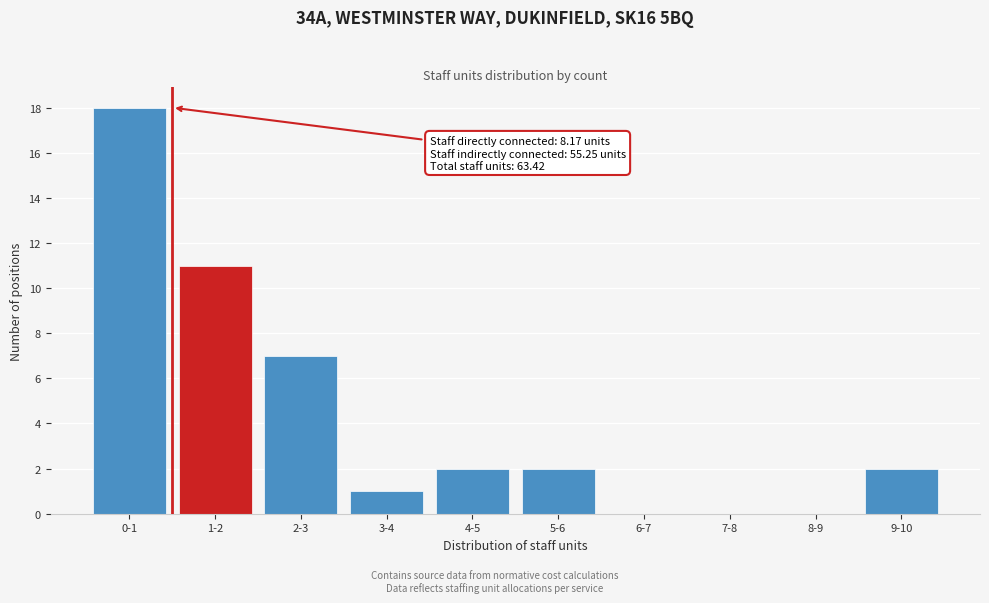

Reading right to left, list all the values displayed in this chart.

9-10=2	8-9=0	7-8=0	6-7=0	5-6=2	4-5=2	3-4=1	2-3=7	1-2=11	0-1=18